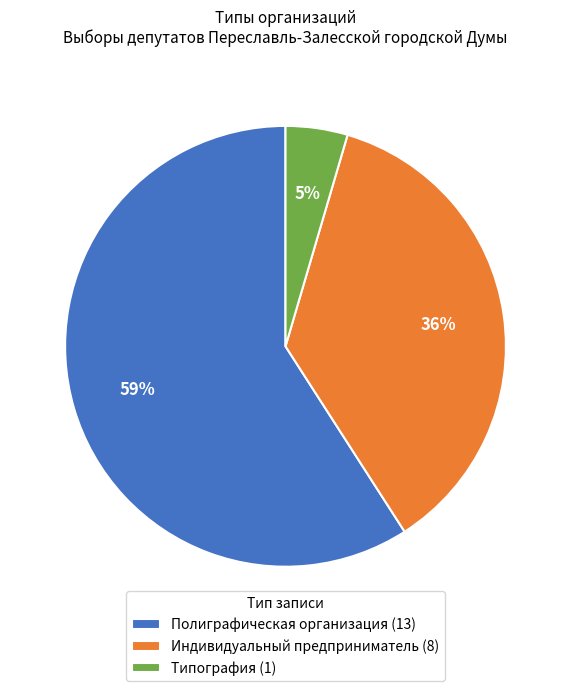

The Индивидуальный предприниматель slice represents 36% of the pie. True or false?

True